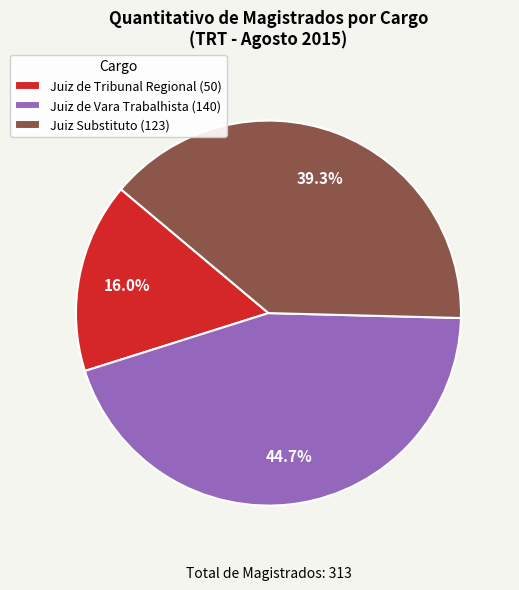

Which category has the biggest portion of the pie?

Juiz de Vara Trabalhista